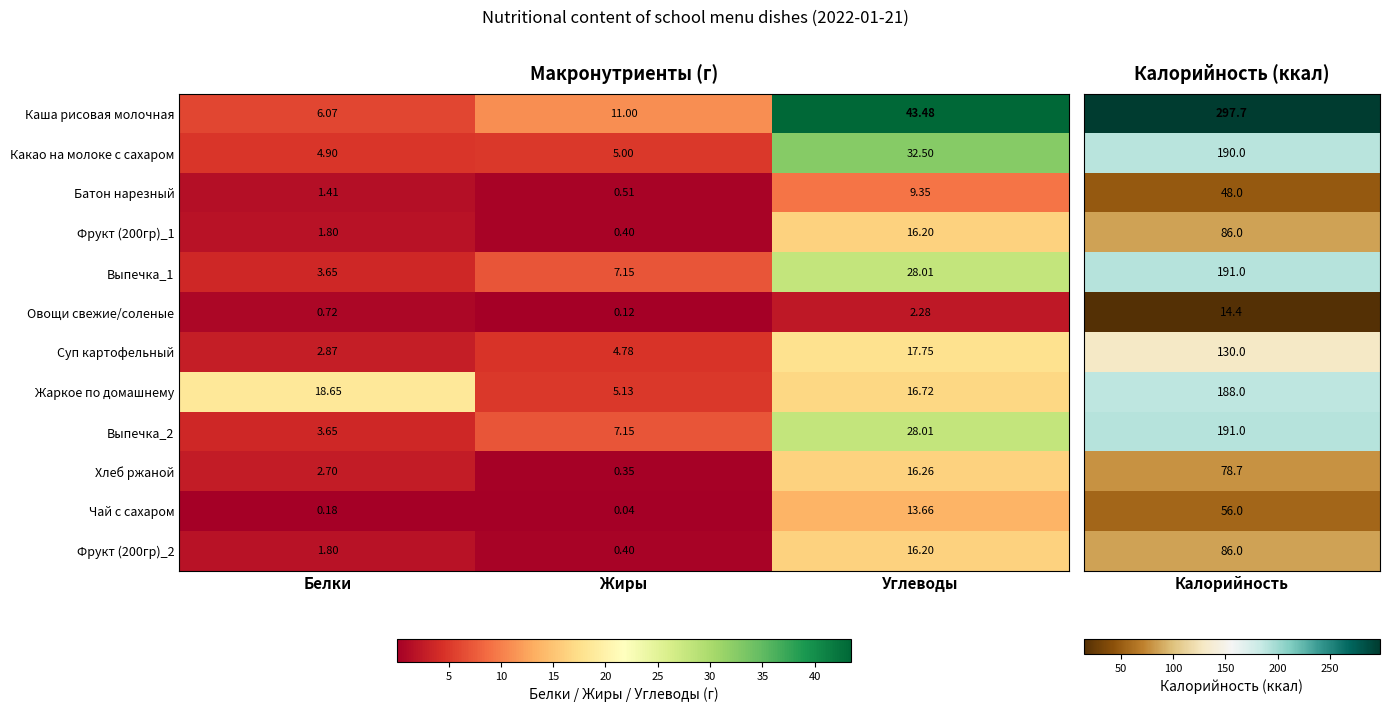

Is the value of Жаркое по домашнему at Углеводы greater than the value of Фрукт (200гр)_1 at Жиры?

Yes